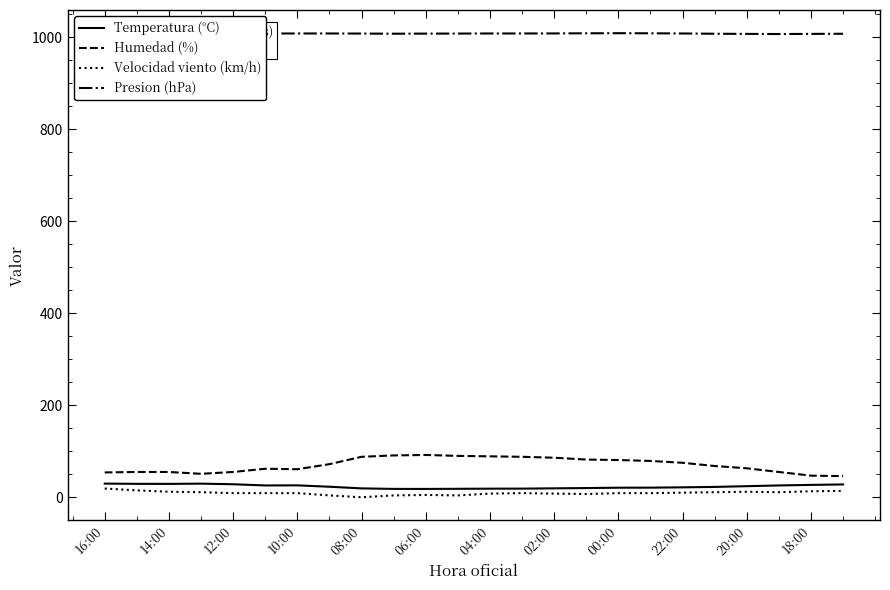

True or false: Humedad (%) and Velocidad viento (km/h) intersect in this chart.

False